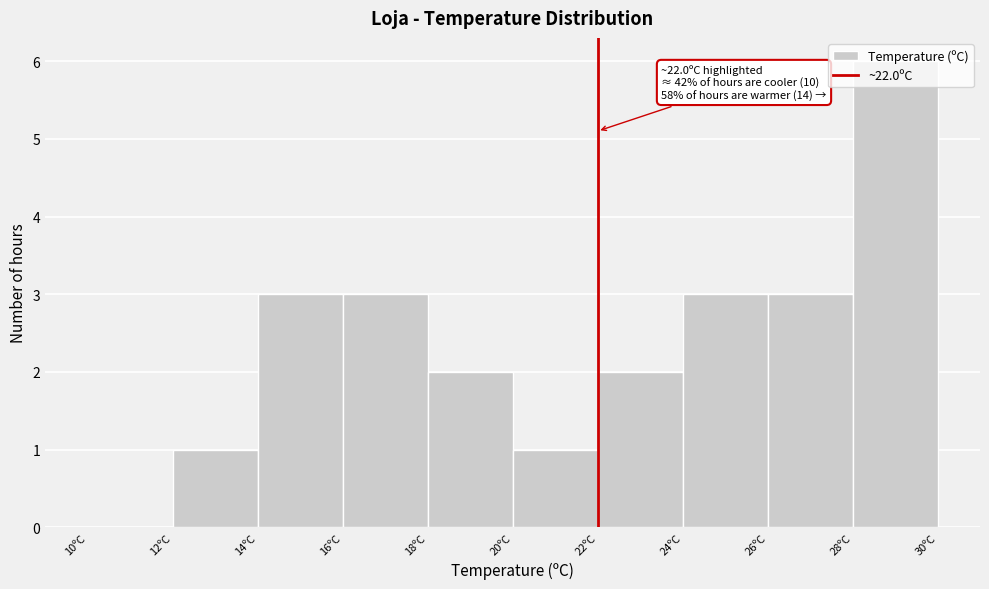

Over which range of the x-axis is the bar tallest?

28 to 30